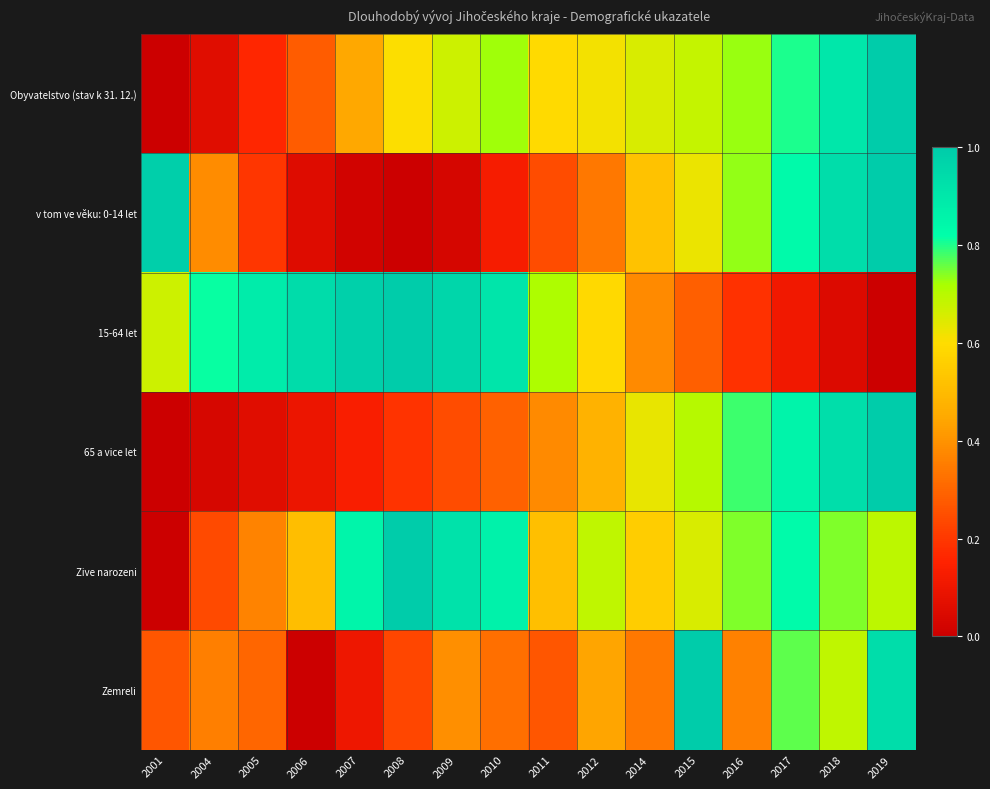

Which series changed the most between 2001 and 2008?

Zive narozeni